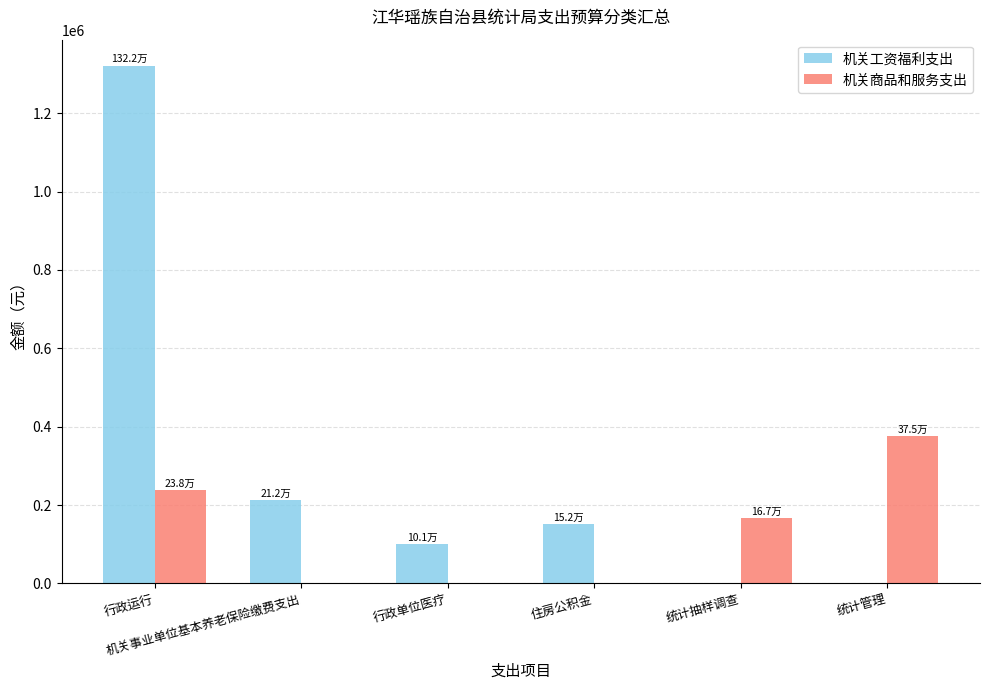

What is the greatest value displayed?

1321566.4